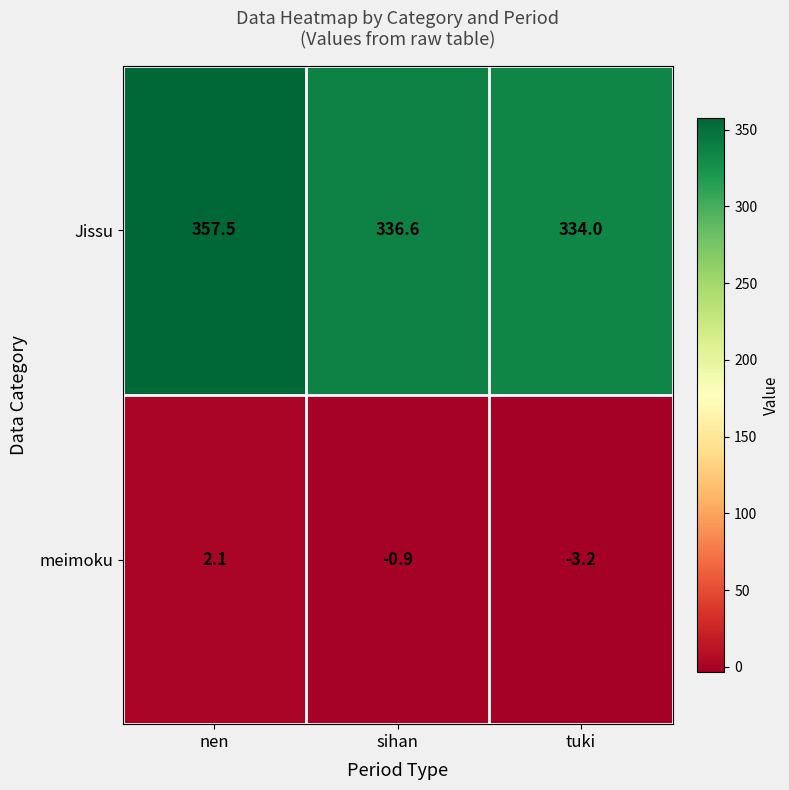

At sihan, list the series in order from smallest to largest.

meimoku, Jissu